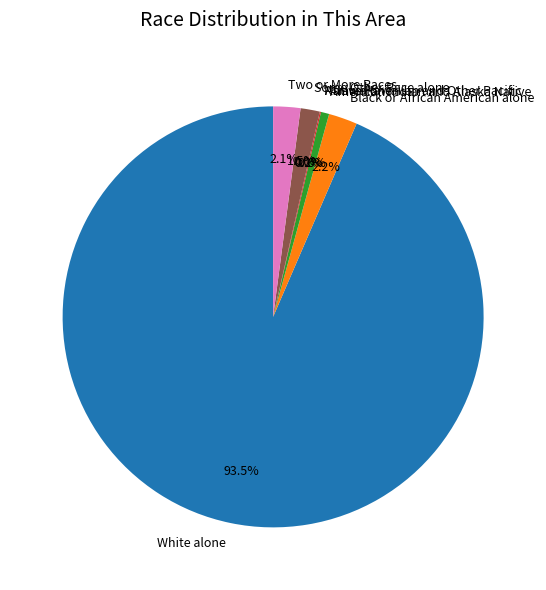

Which category has the biggest portion of the pie?

White alone